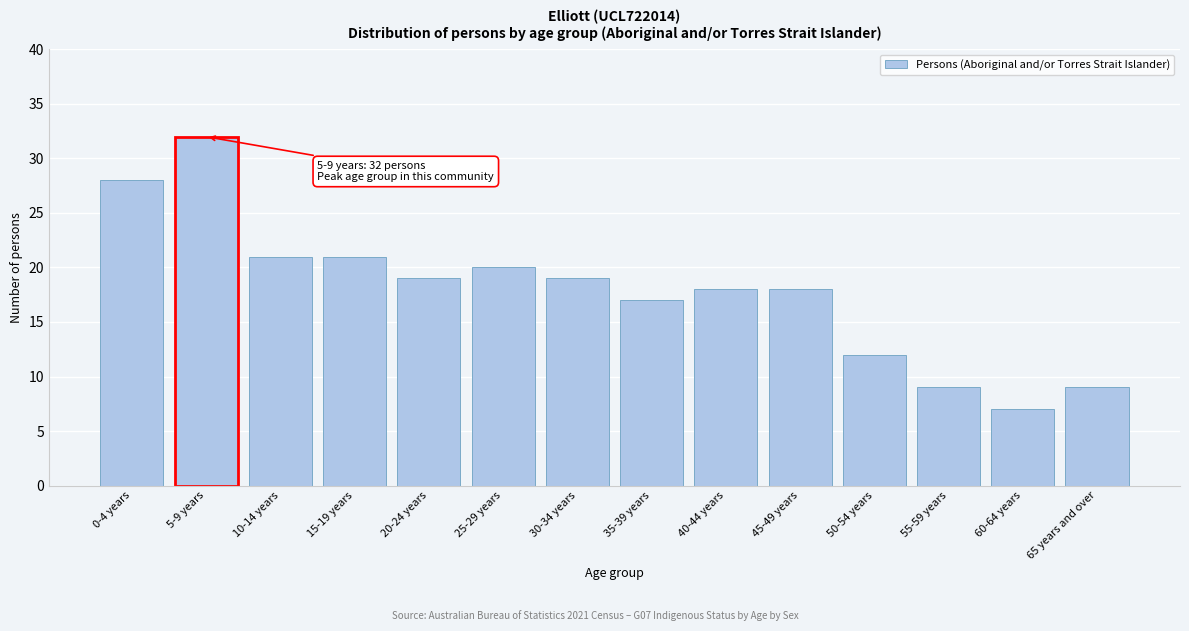

Reading right to left, list all the values displayed in this chart.

65 years and over=9	60-64 years=7	55-59 years=9	50-54 years=12	45-49 years=18	40-44 years=18	35-39 years=17	30-34 years=19	25-29 years=20	20-24 years=19	15-19 years=21	10-14 years=21	5-9 years=32	0-4 years=28